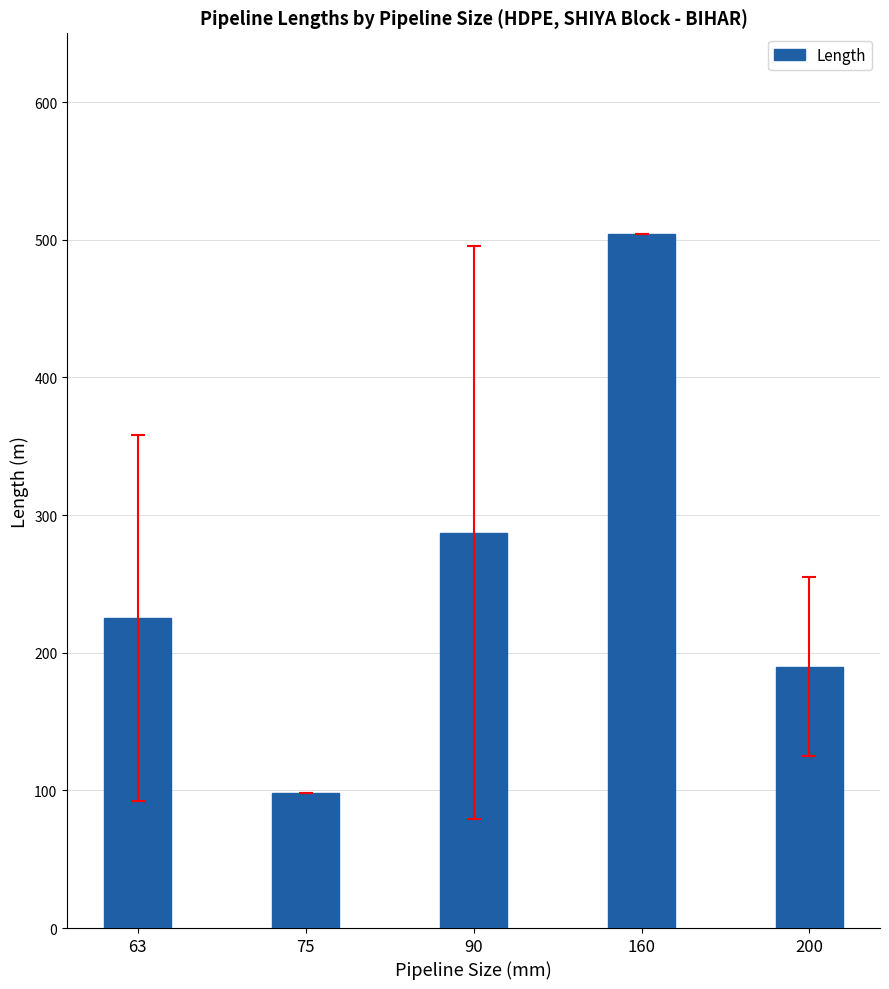

Is it true that the value at 75 is 98.0?

True